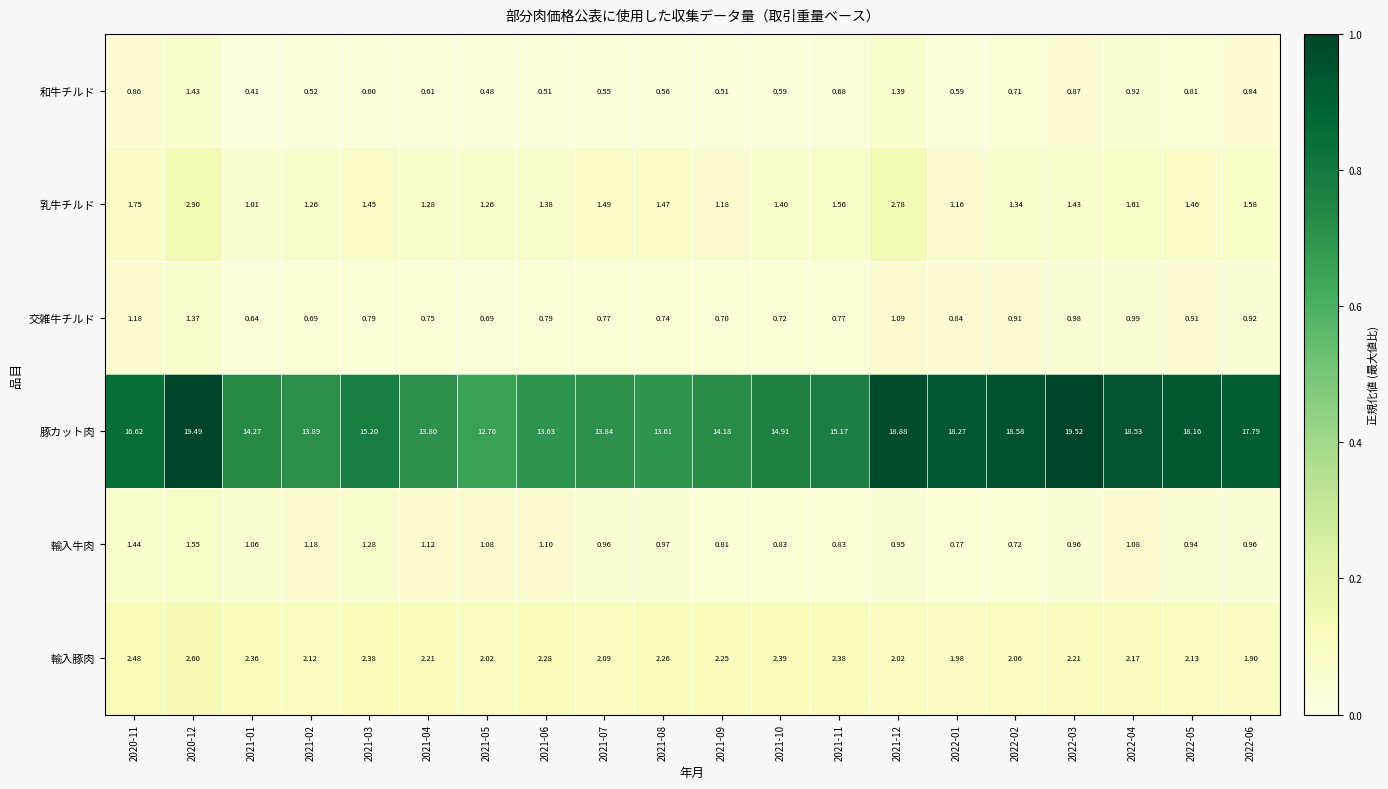

Rank the series by their maximum value, from highest to lowest.

豚カット肉, 乳牛チルド, 輸入豚肉, 輸入牛肉, 和牛チルド, 交雑牛チルド